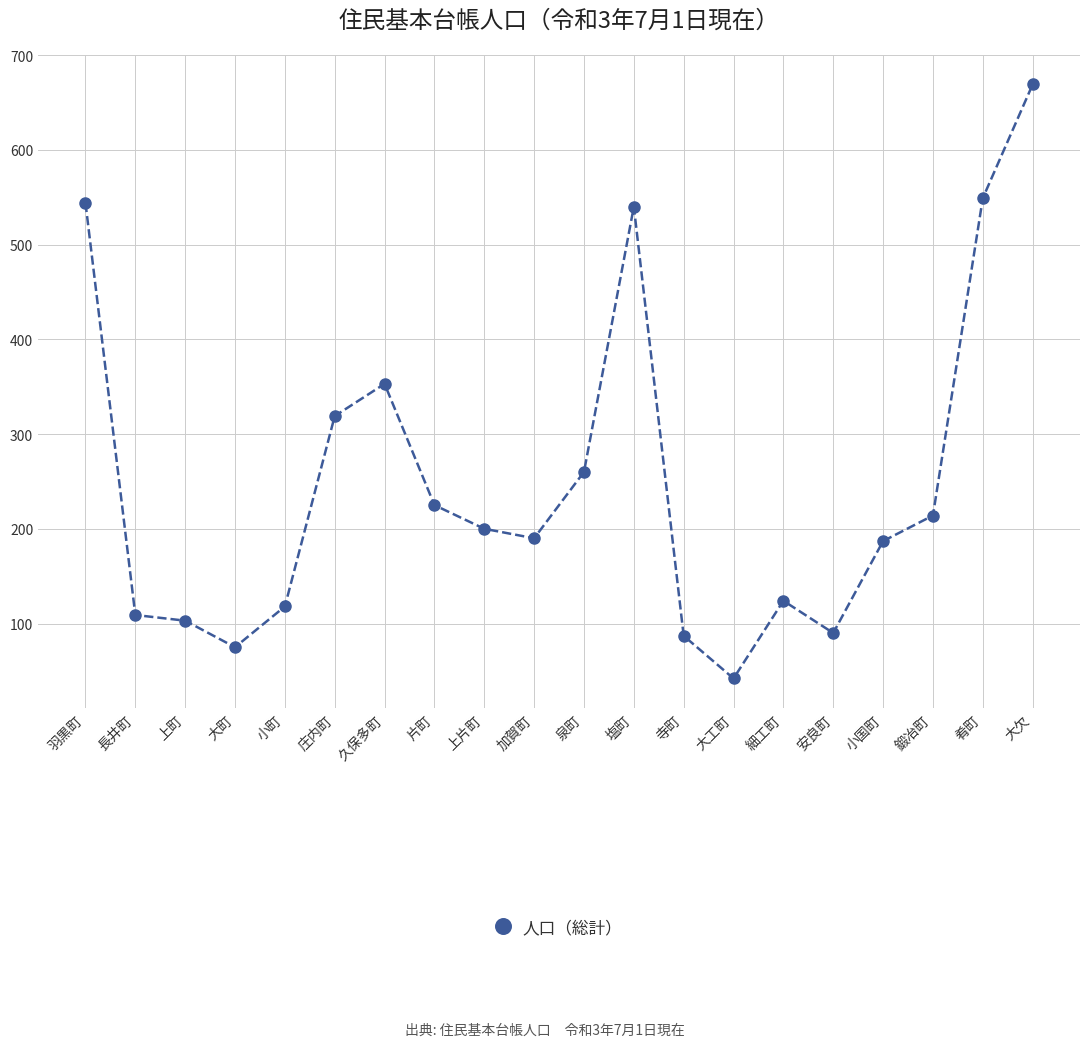

Where is the first local maximum?

久保多町